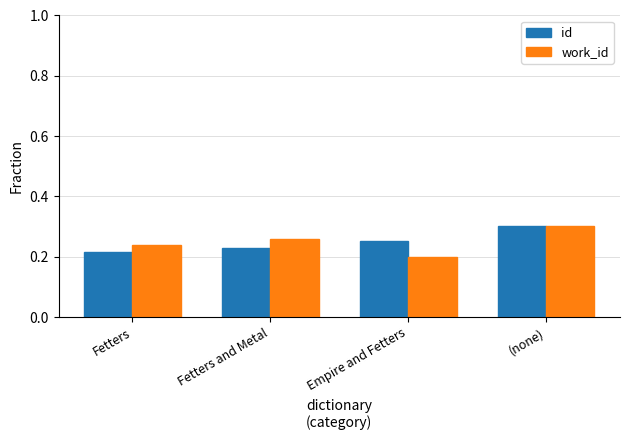

What is the sum of the work_id values at Fetters and Metal and (none)?

0.6